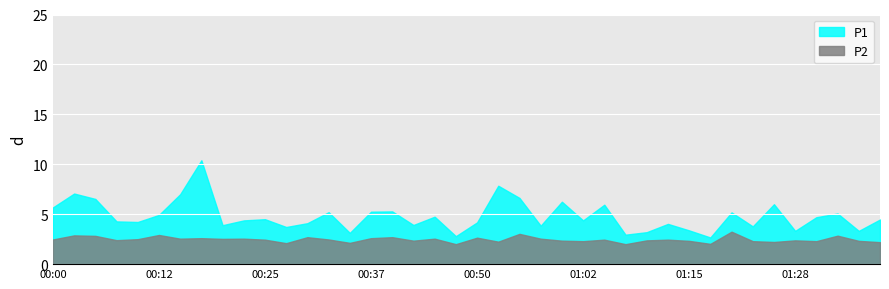

Which series changed the most between 00:10 and 01:05?

P1